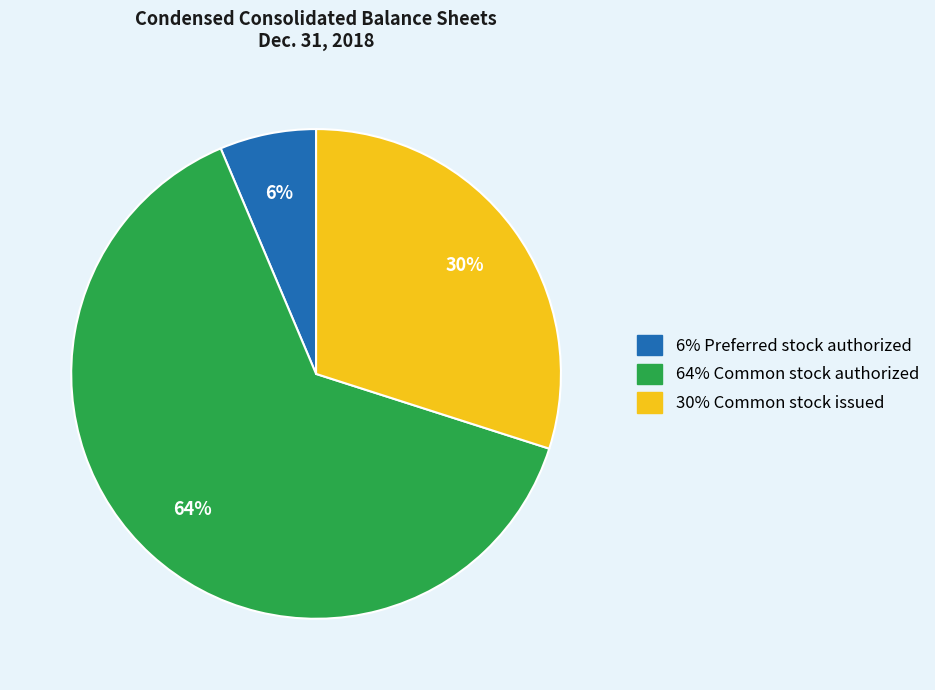

Is there any slice that represents more than half of the pie?

Yes